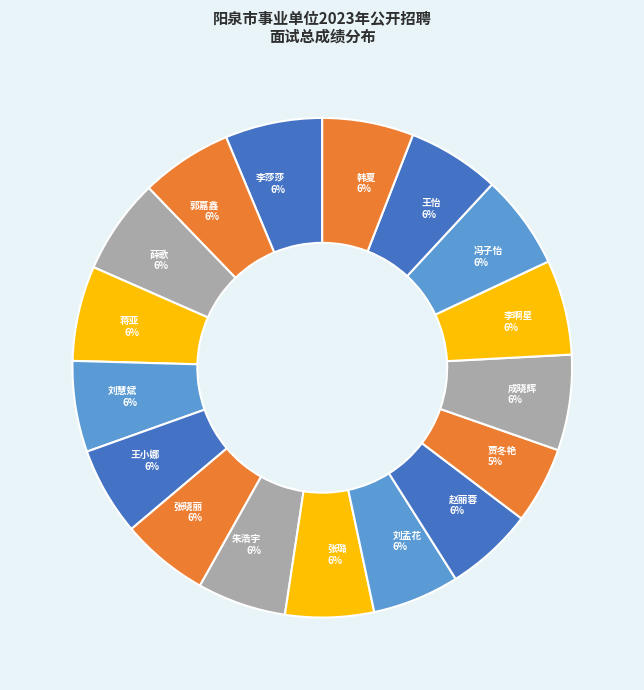

Is 冯子怡 the majority of the pie?

No